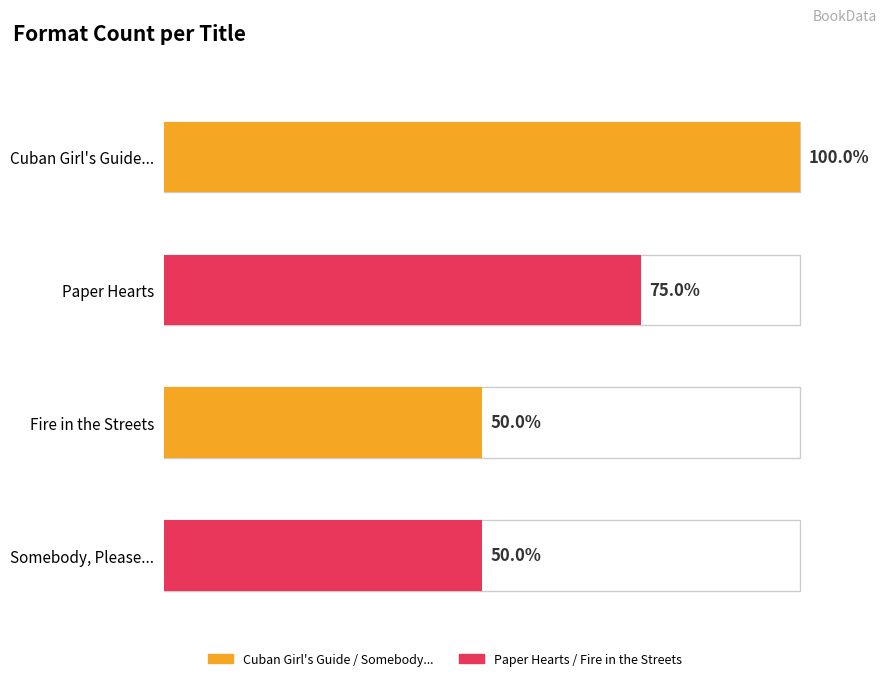

Between Somebody, Please Tell Me Who I Am and Cuban Girl's Guide to Tea and Tomorrow, which is larger?

Cuban Girl's Guide to Tea and Tomorrow